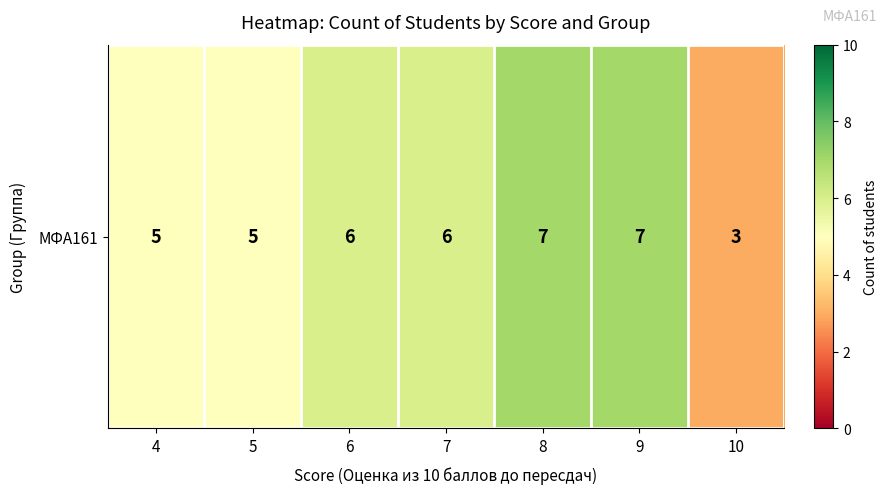

What is the change in value from 5 to 10?

-2